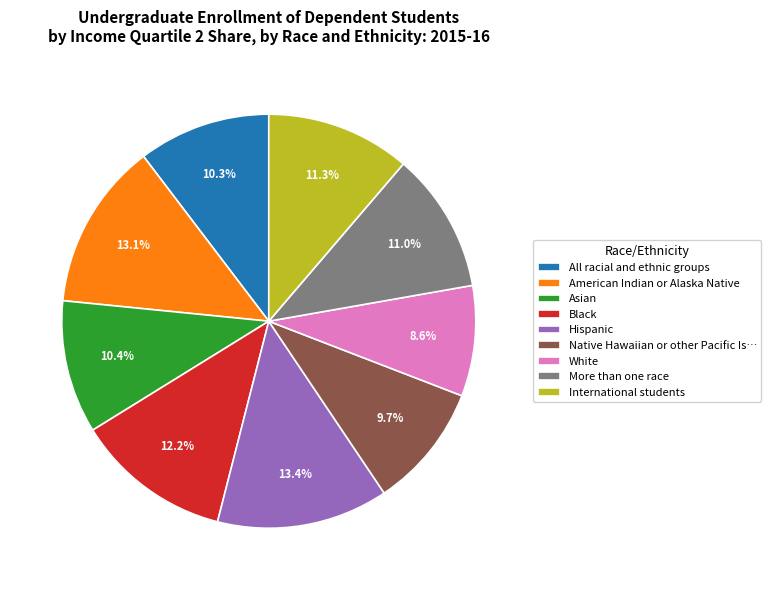

Which has a higher value, More than one race or Black?

Black